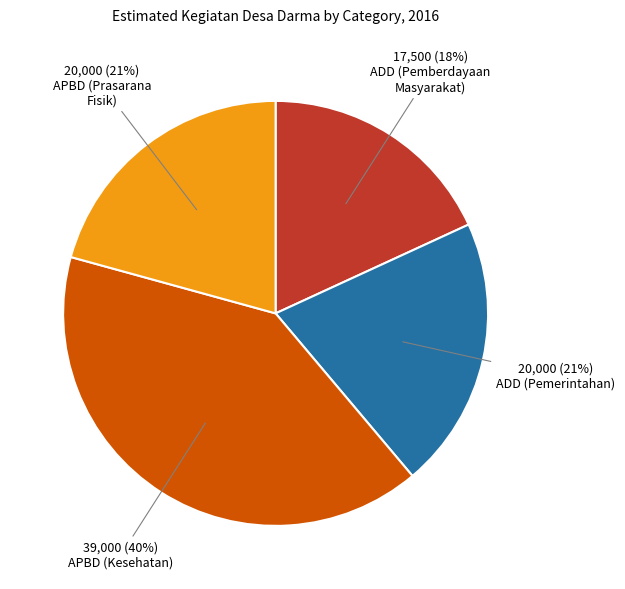

Is there a majority slice in this chart?

No